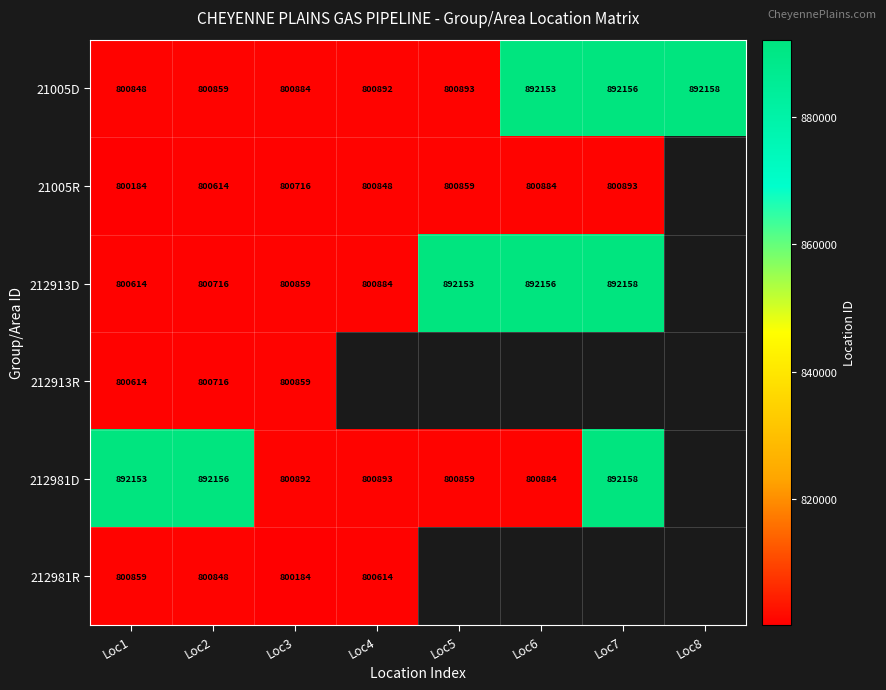

The 212913D series shows 271217 at Loc7. True or false?

False